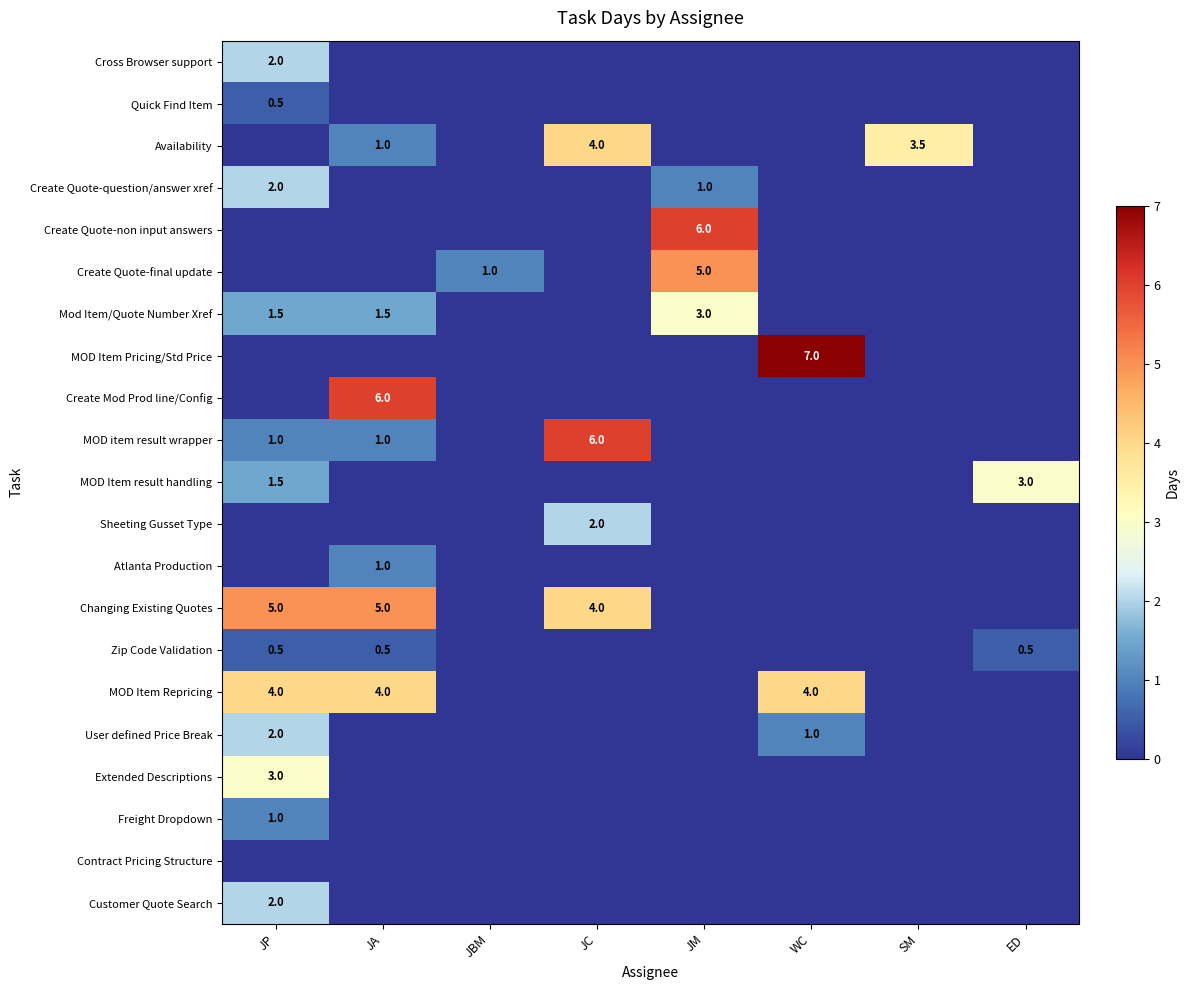

True or false: Mod Item/Quote Number Xref has a value of 0.6 at JP.

False